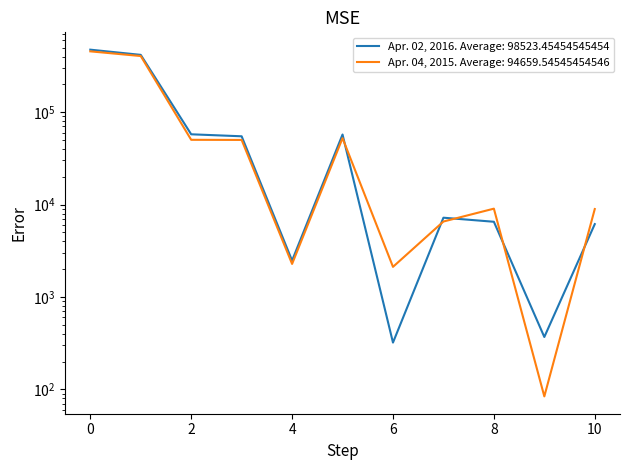

How many times do Apr. 02, 2016 and Apr. 04, 2015 cross each other?

5